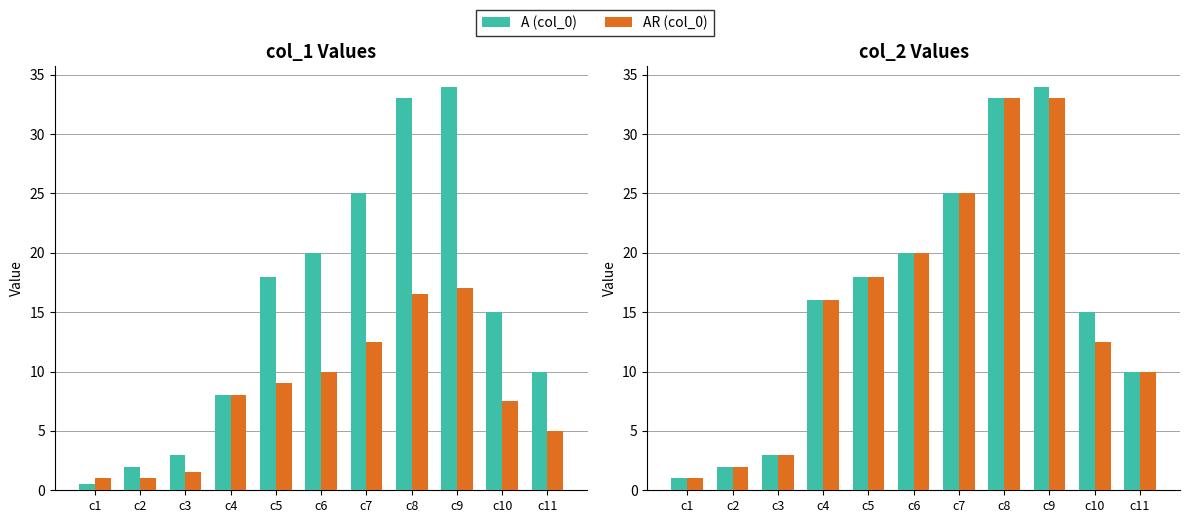

Is the value of A at c9 greater than the value of AR at c9?

Yes